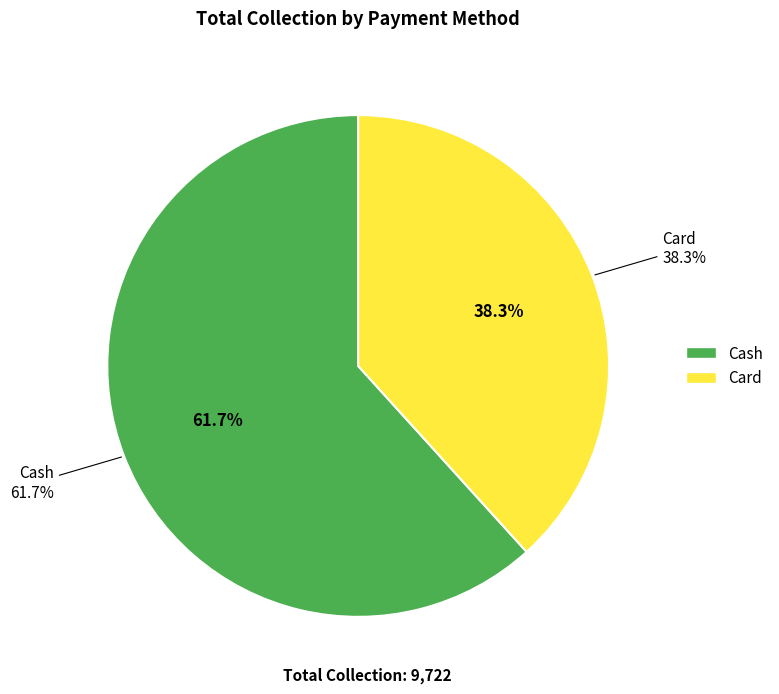

What percentage is the Cash slice, to the nearest percent?

62%